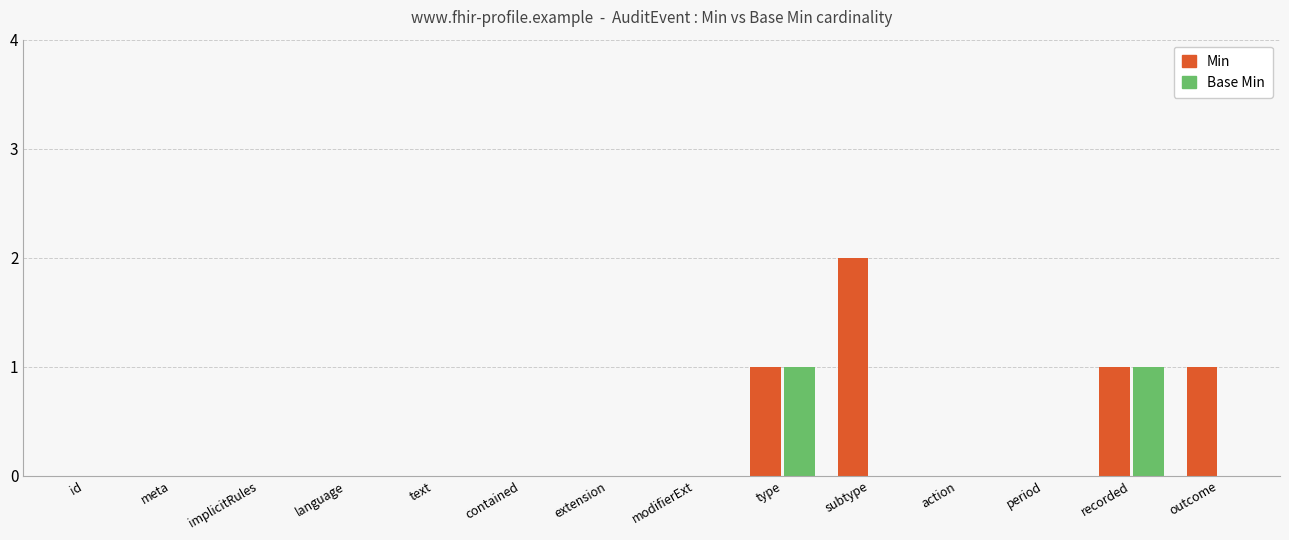

Which series has the largest total across all categories?

Min